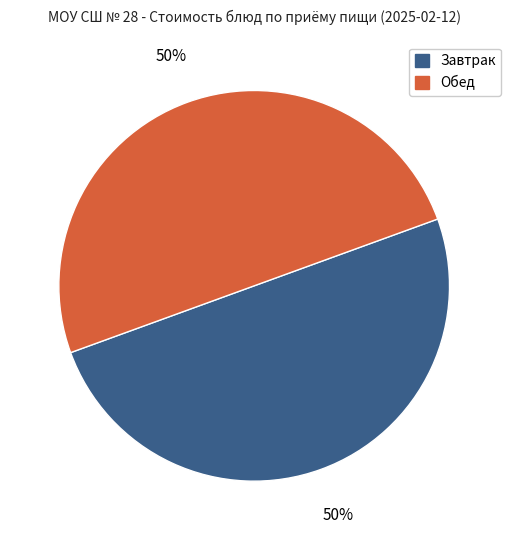

Do Завтрак and Обед together represent more than half of the pie?

Yes